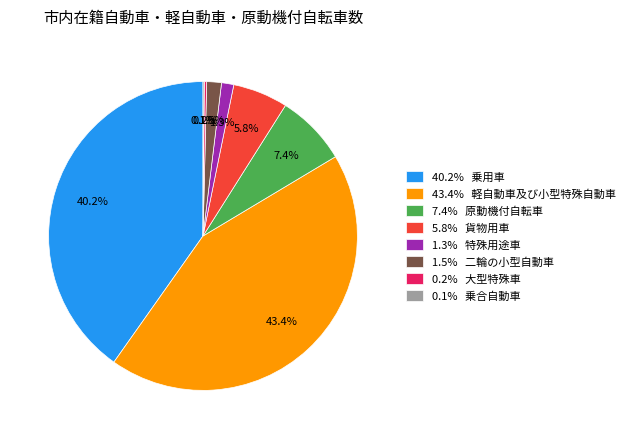

Does 5.8% 貨物用車 account for over 50% of the chart?

No